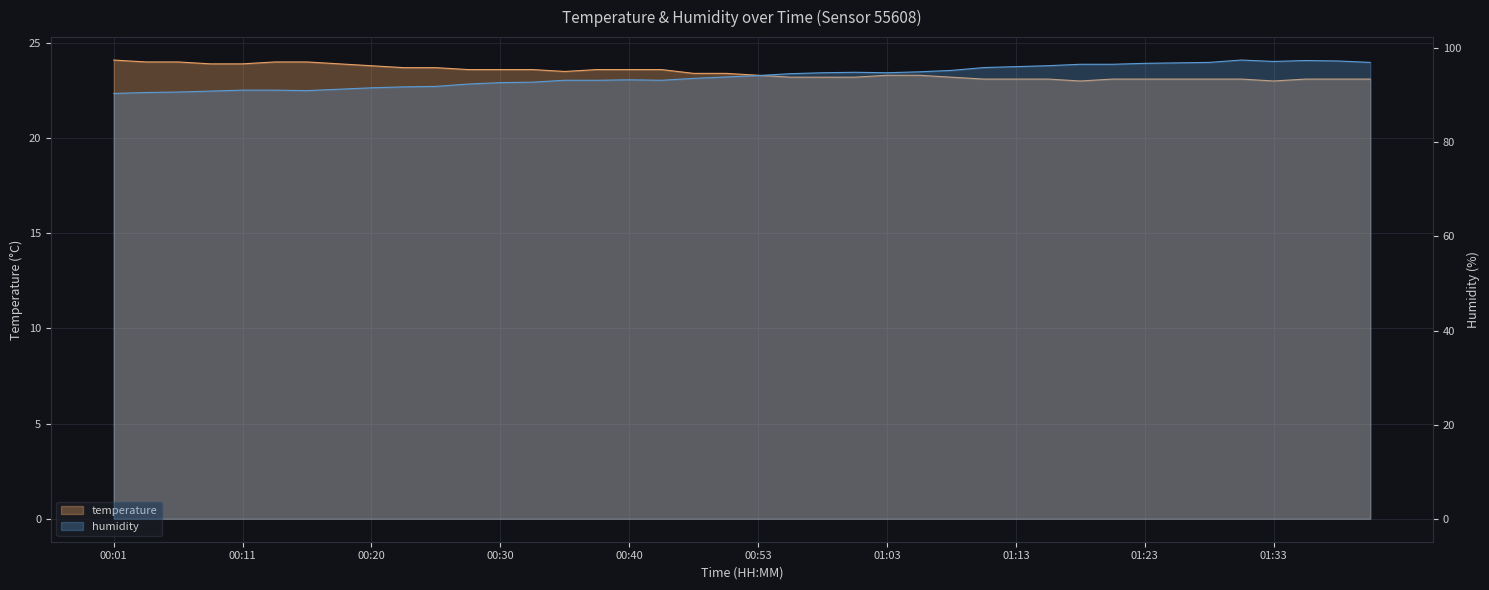

Reading left to right, what are all the values shown in this chart?

temperature: 24.1	24.0	24.0	23.9	23.9	24.0	24.0	23.9	23.8	23.7	23.7	23.6	23.6	23.6	23.5	23.6	23.6	23.6	23.4	23.4	23.3	23.2	23.2	23.2	23.3	23.3	23.2	23.1	23.1	23.1	23.0	23.1	23.1	23.1	23.1	23.1	23.0	23.1	23.1	23.1
humidity: 90.4	90.6	90.7	90.9	91.1	91.1	91.0	91.3	91.6	91.8	91.9	92.4	92.7	92.8	93.2	93.2	93.3	93.2	93.6	93.9	94.2	94.6	94.8	94.9	94.8	95.0	95.3	95.9	96.1	96.3	96.6	96.6	96.8	96.9	97.0	97.5	97.2	97.4	97.3	97.0